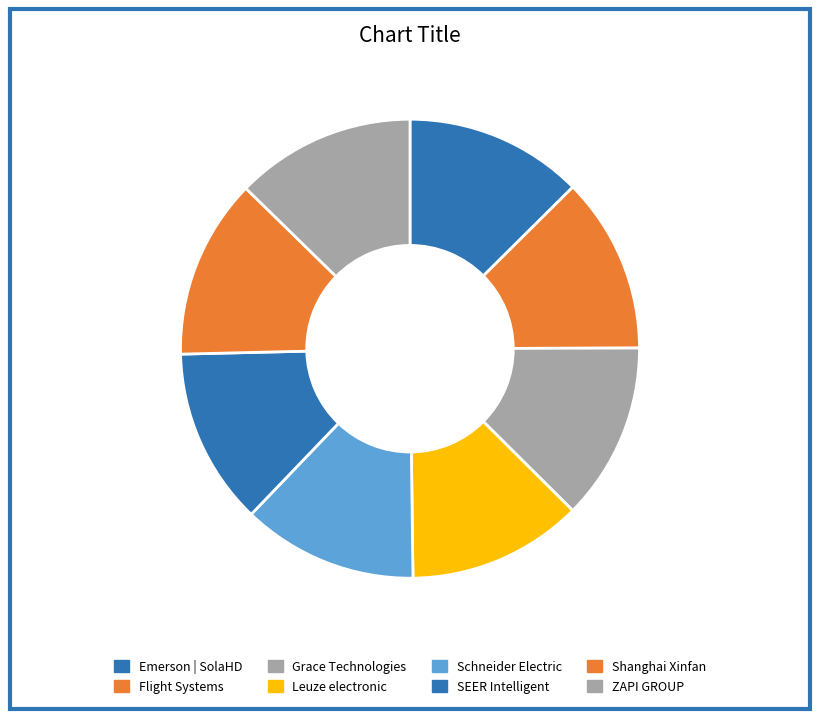

What is the largest slice in the pie chart?

Shanghai Xinfan Industrial Corporation